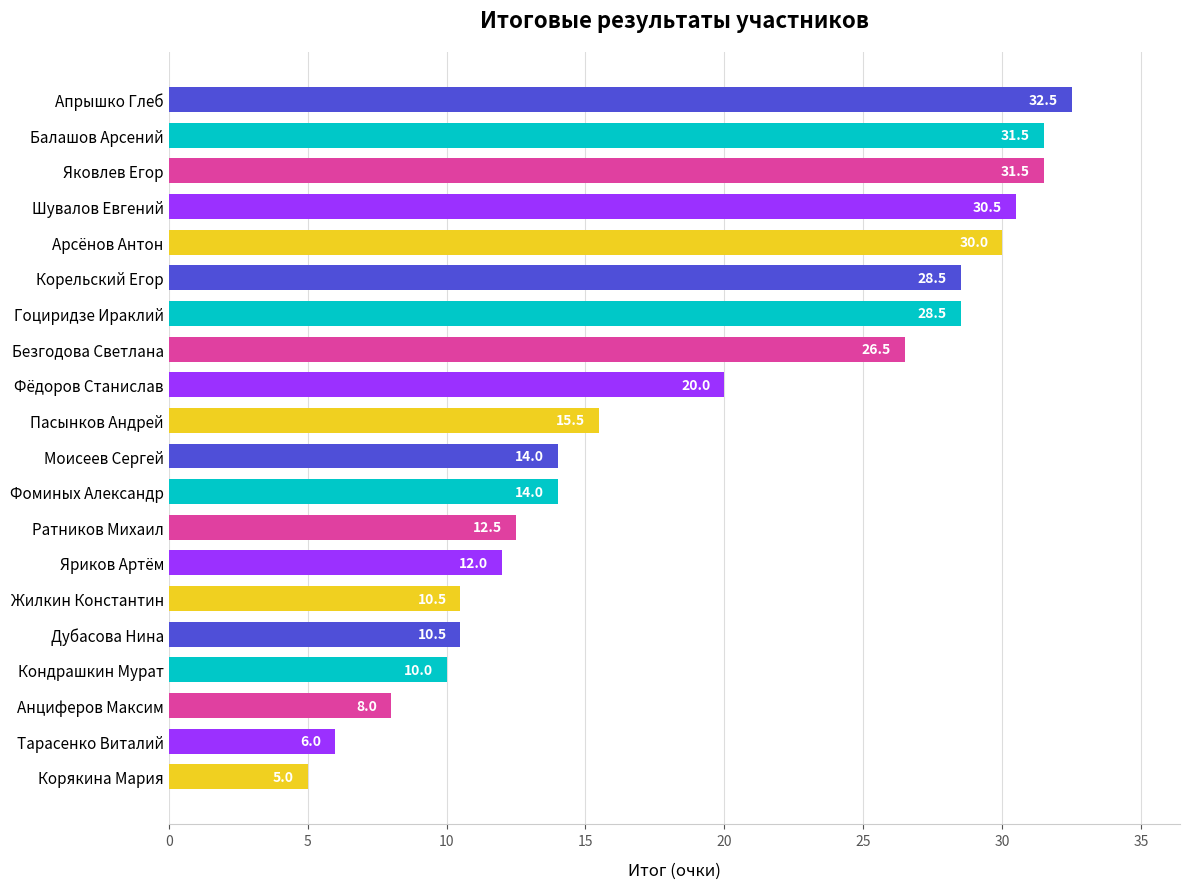

What is the maximum value shown in the chart?

32.5